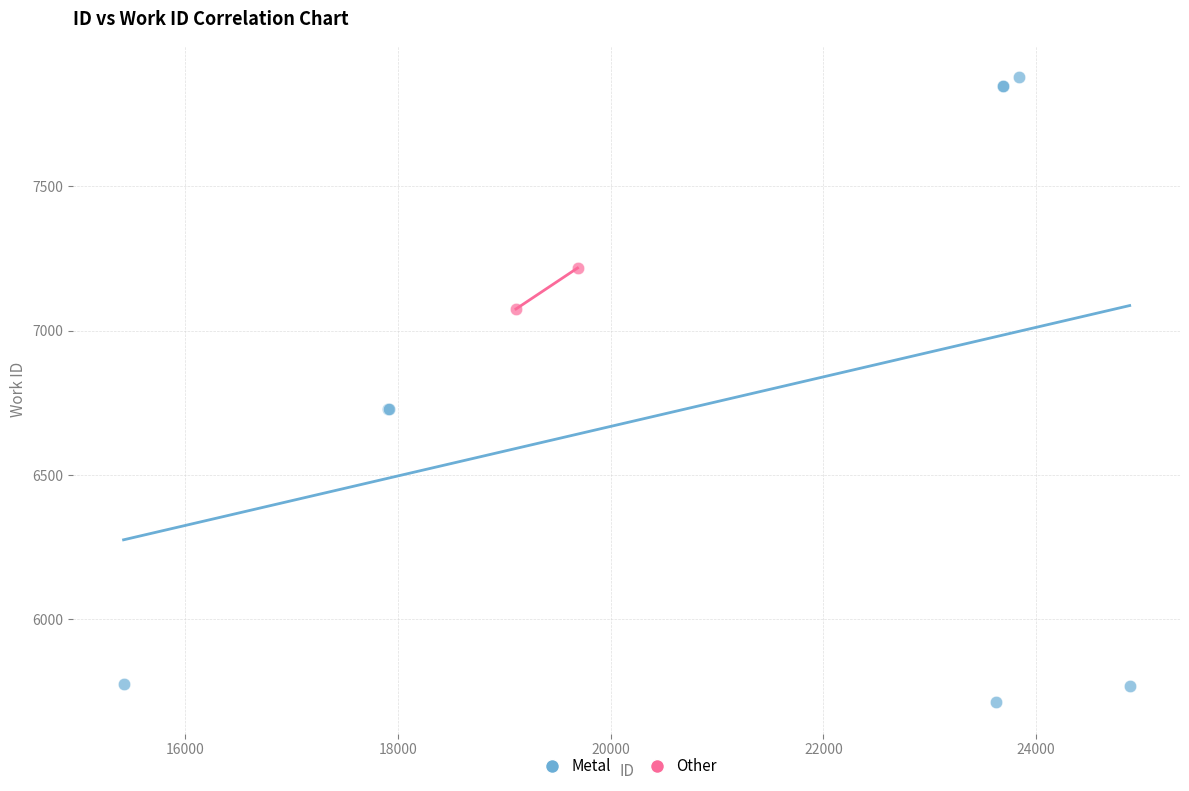

What are all the series names shown in the legend?

Metal, Other